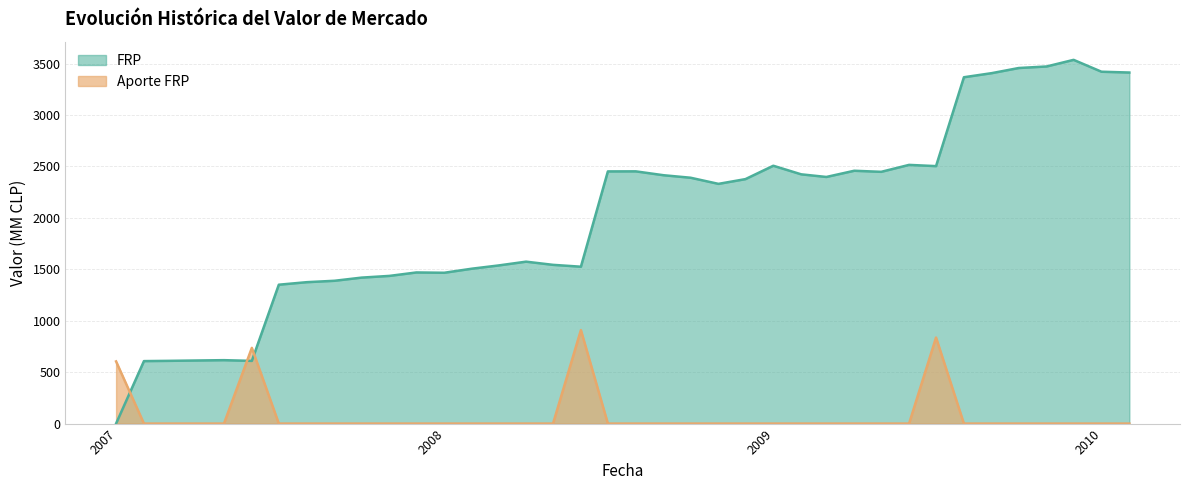

What are all the series names shown in the legend?

FRP, Aporte FRP